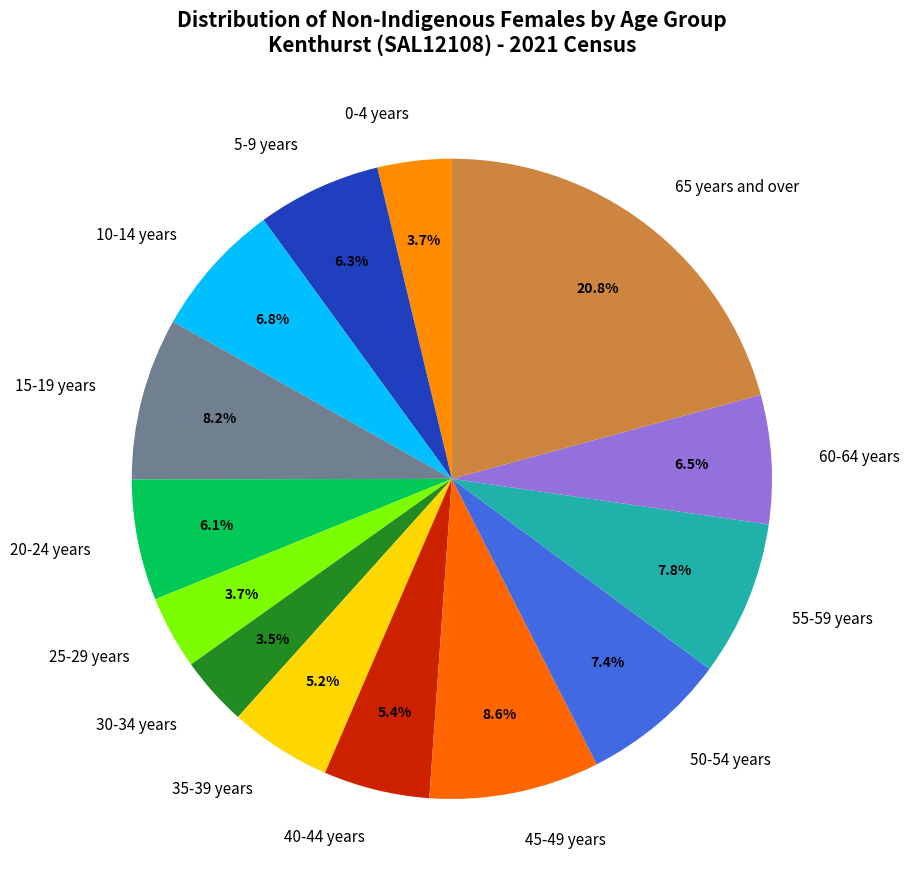

Between 50-54 years and 10-14 years, which is larger?

50-54 years